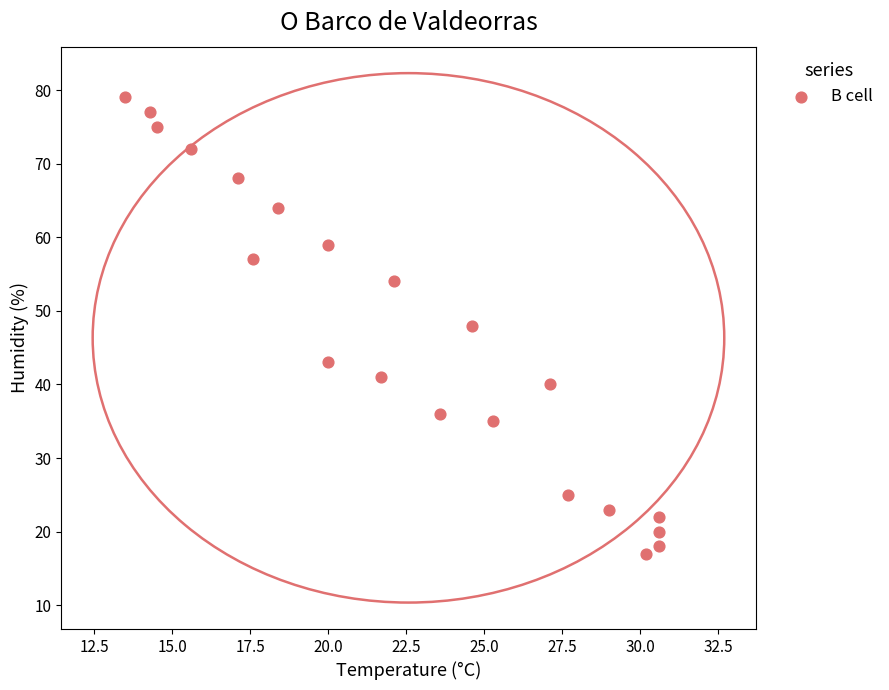

What is the range of Y values (max minus min)?

62